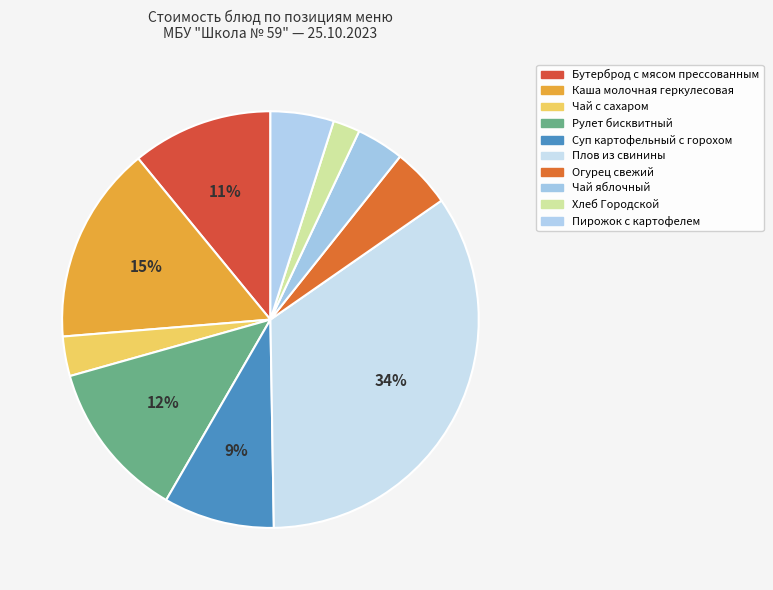

How many segments does this pie chart have?

10